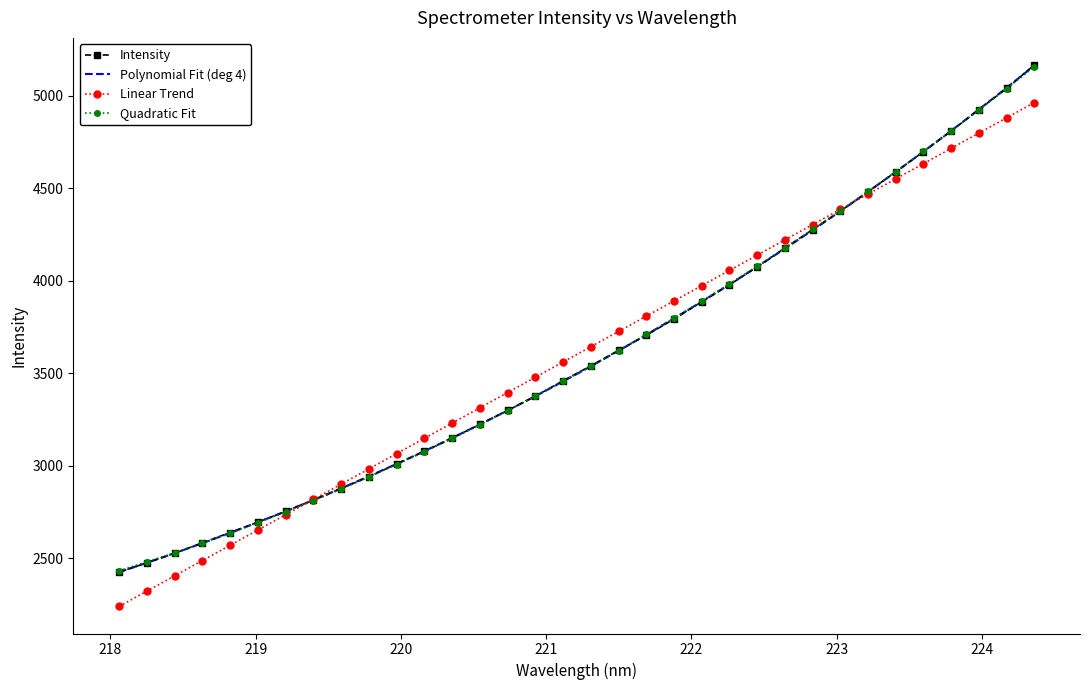

Which category has the lowest value across all series?

218.0596